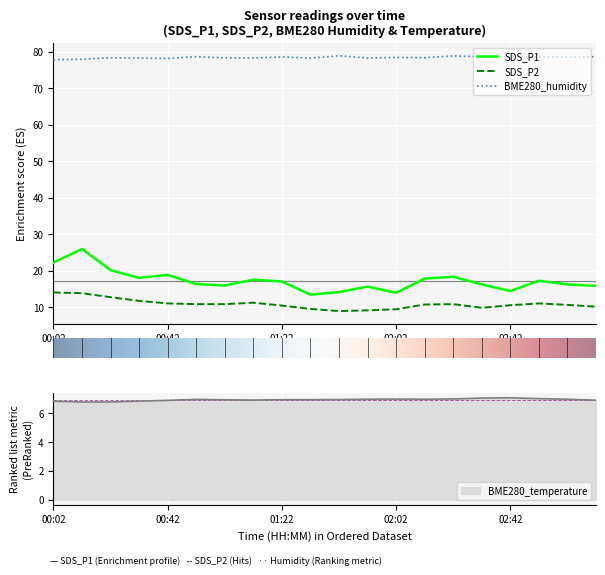

The SDS_P1 series shows 5.4 at 11. True or false?

False